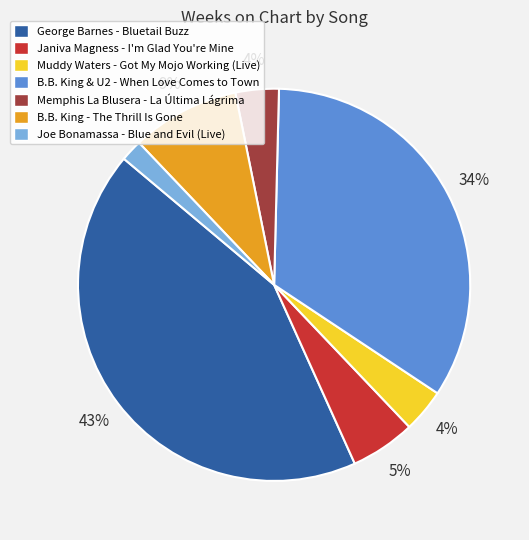

Which has a higher value, B.B. King & U2 - When Love Comes to Town or Muddy Waters - Got My Mojo Working (Live)?

B.B. King & U2 - When Love Comes to Town